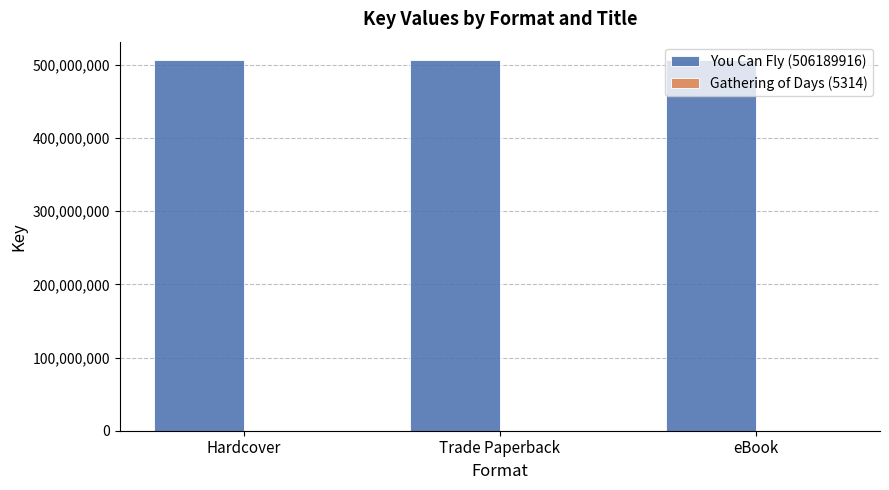

Which series has the largest total across all categories?

You Can Fly (506189916)